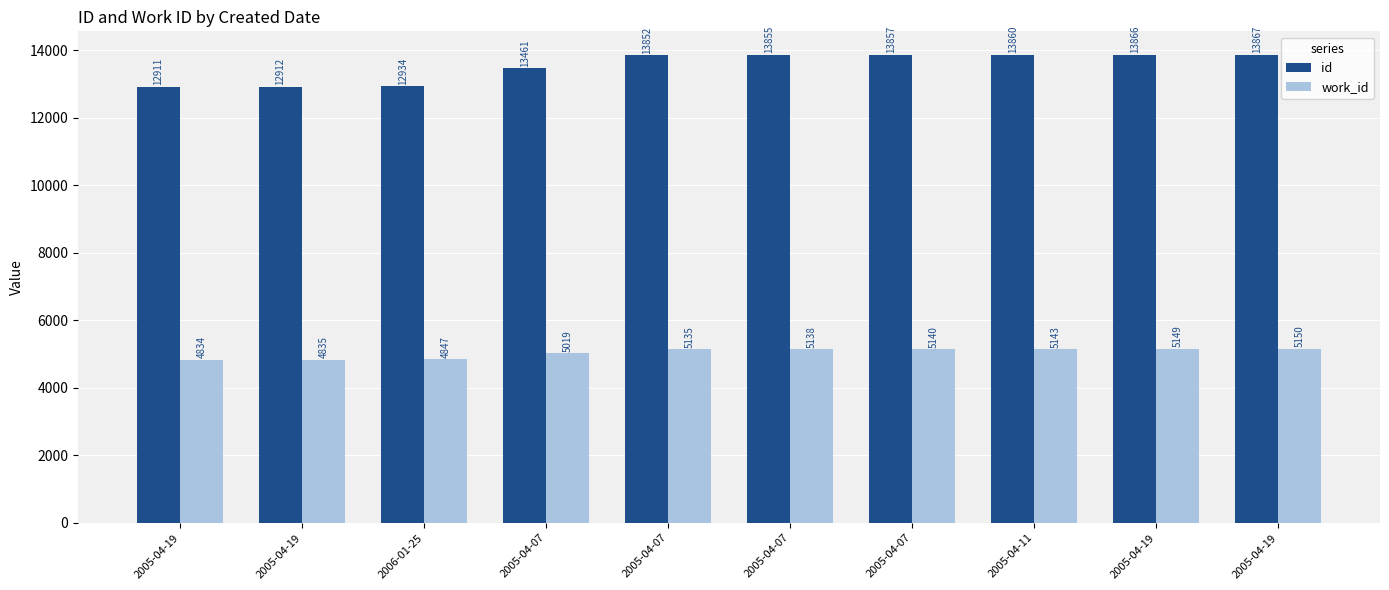

What are all the series names shown in the legend?

id, work_id